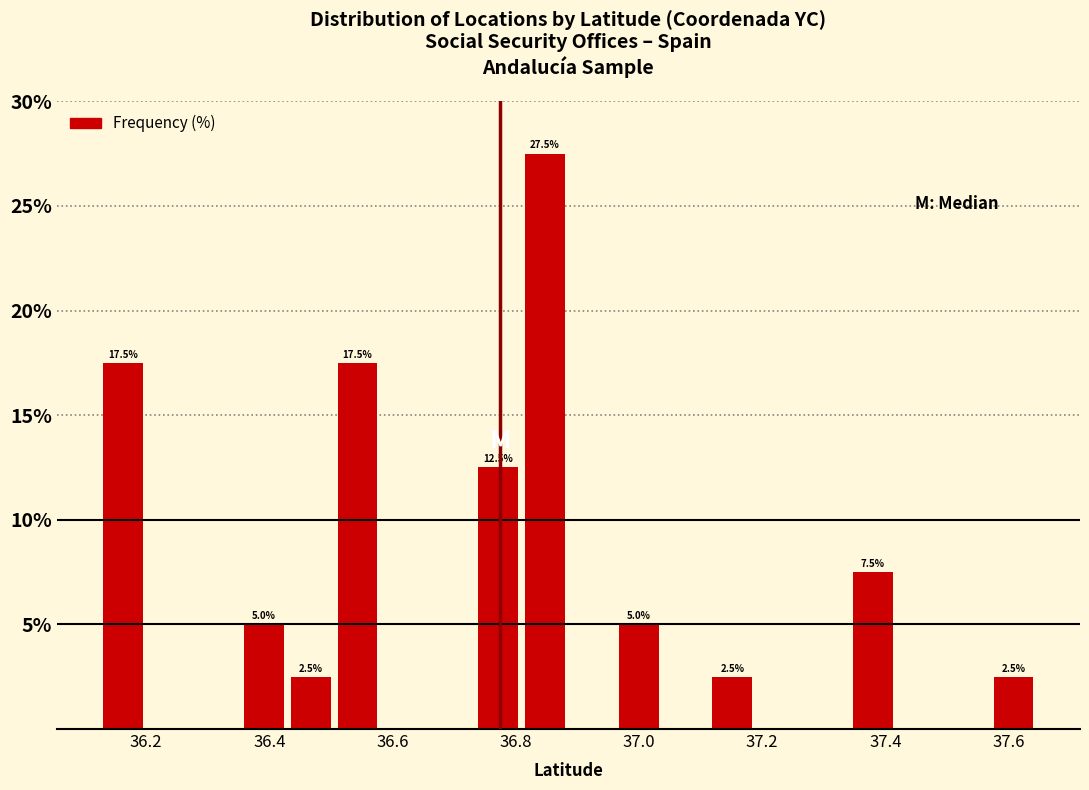

Around what value on the x-axis is the tallest bar? Give the approximate position of its centre, as read against the axis.

36.84